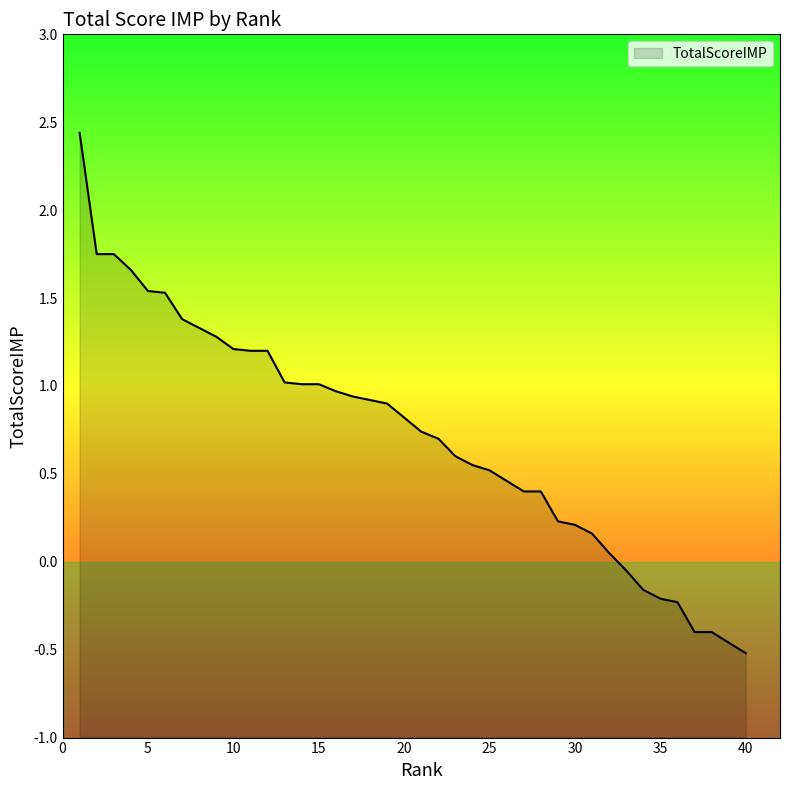

Which has a higher value, 6 or 36?

6